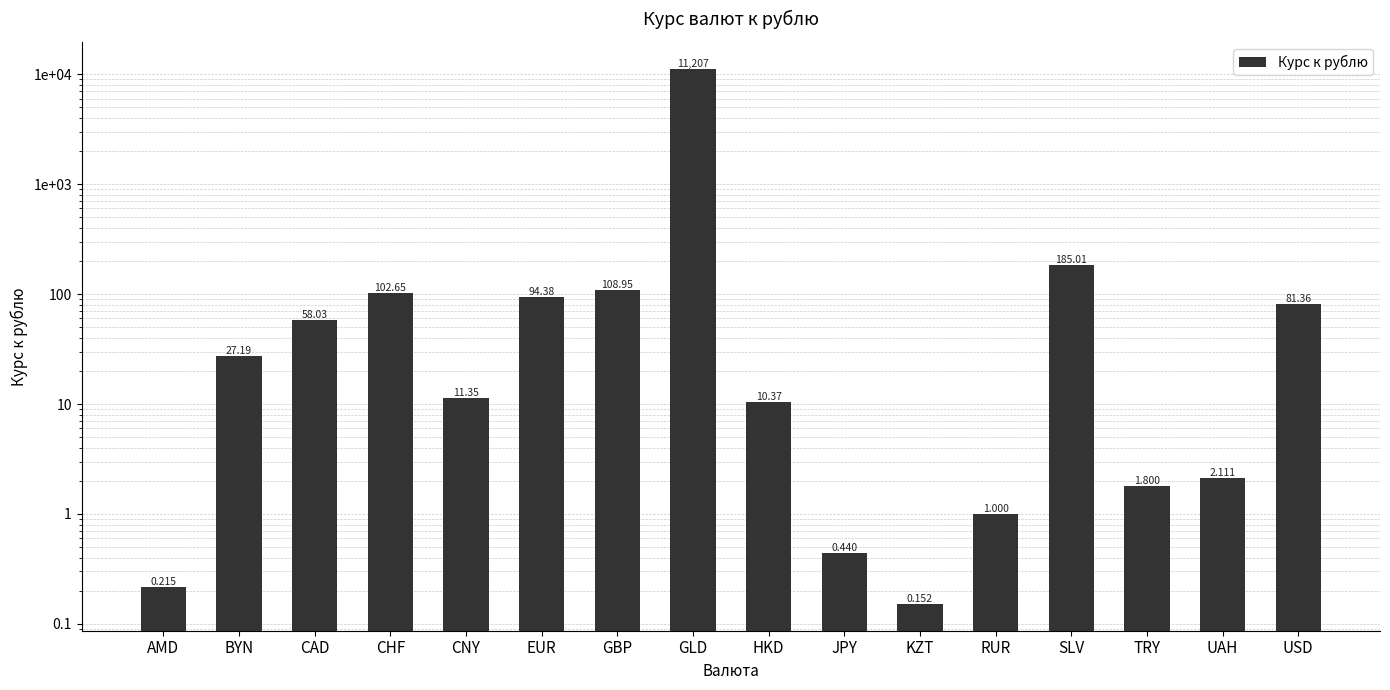

Reading right to left, what are all the values shown in this chart?

81.4	2.1	1.8	185.0	1.0	0.2	0.4	10.4	11207.0	109.0	94.4	11.4	102.6	58.0	27.2	0.2